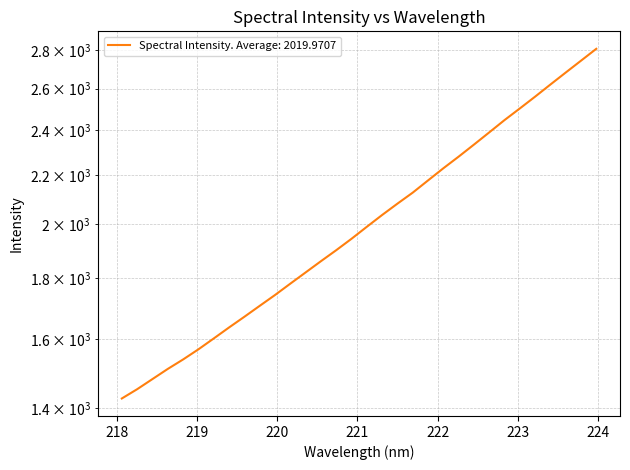

What is the sum of the values at 218.8244 and 222.263?

3816.9